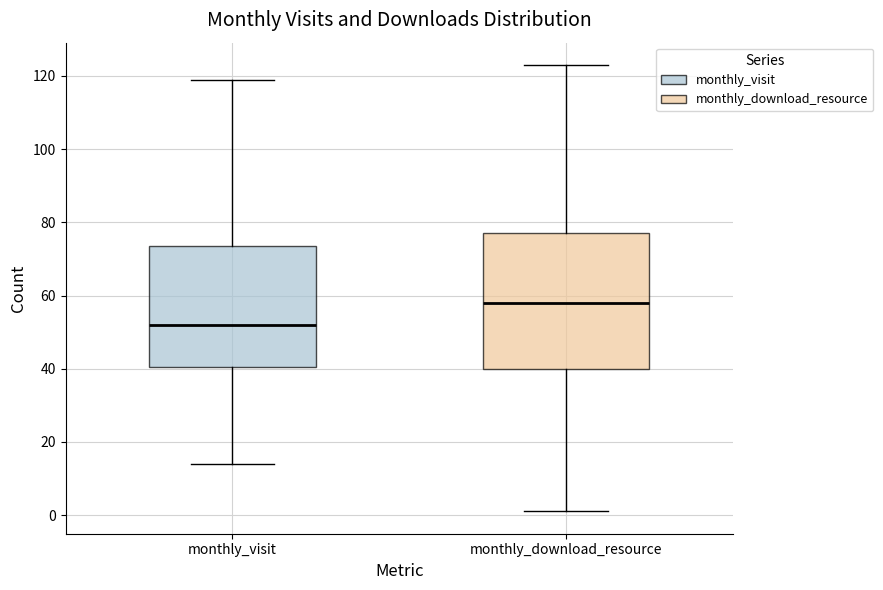

Which box is the tallest, from its lower edge to its upper edge?

monthly_download_resource